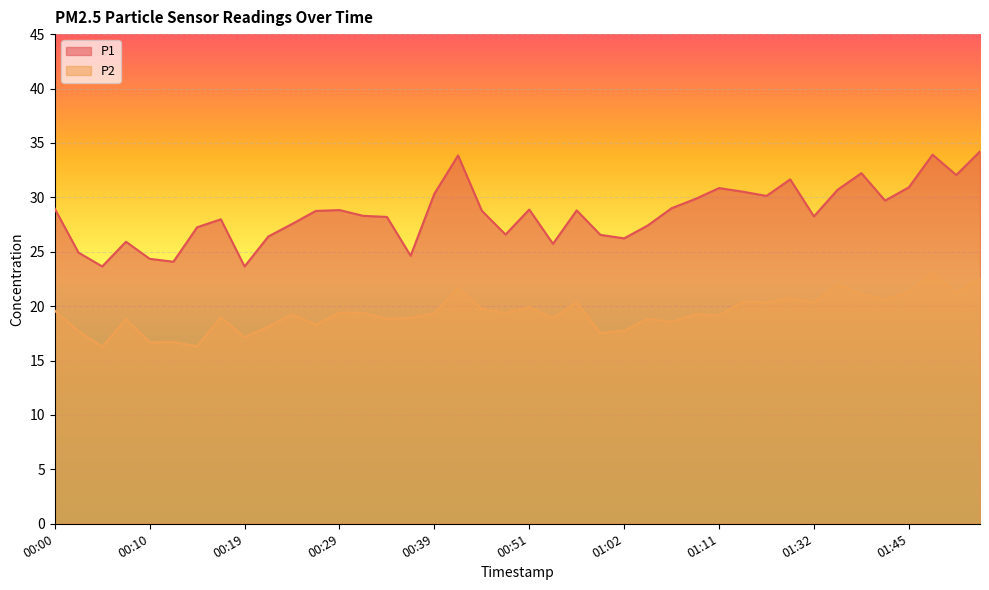

Read the P2 value at 00:42.

21.7